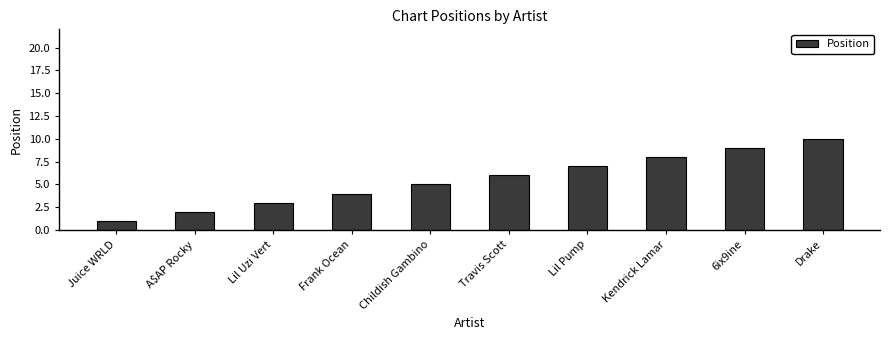

List the labels in order of value, smallest first.

Juice WRLD, A$AP Rocky, Lil Uzi Vert, Frank Ocean, Childish Gambino, Travis Scott, Lil Pump, Kendrick Lamar, 6ix9ine, Drake